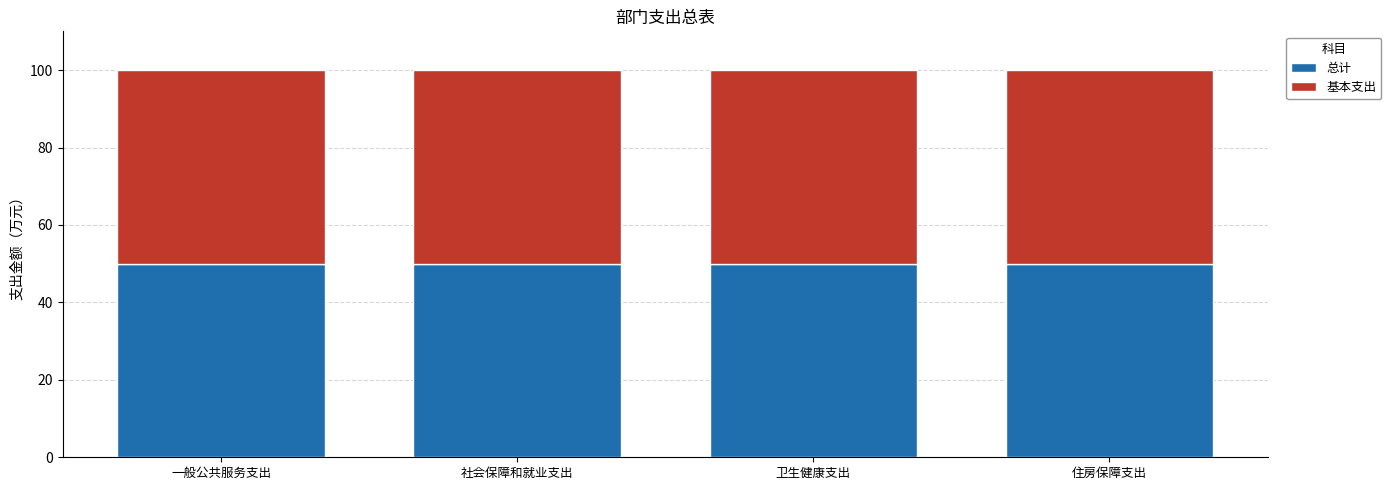

Is it true that 总计 equals 0.5 at 卫生健康支出?

False